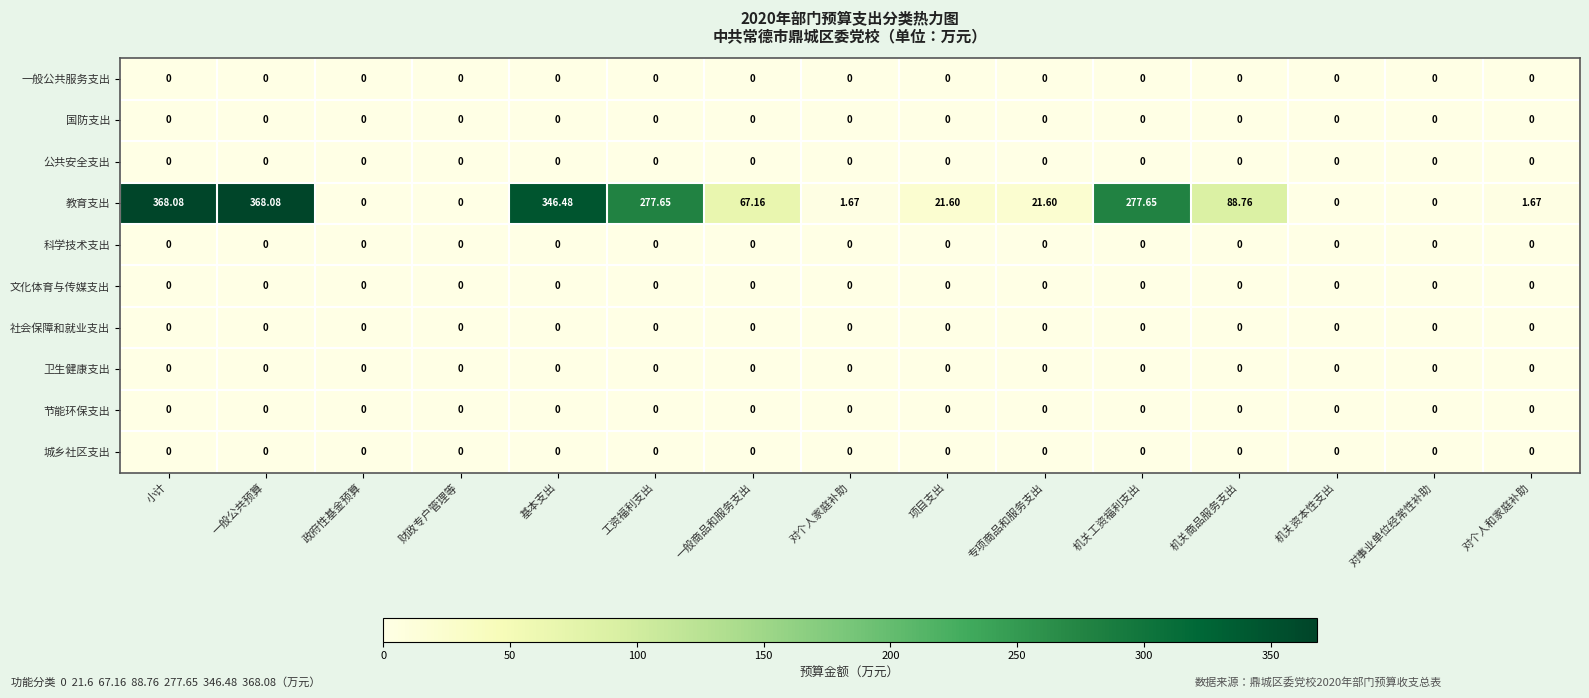

Which series has the largest total across all categories?

教育支出